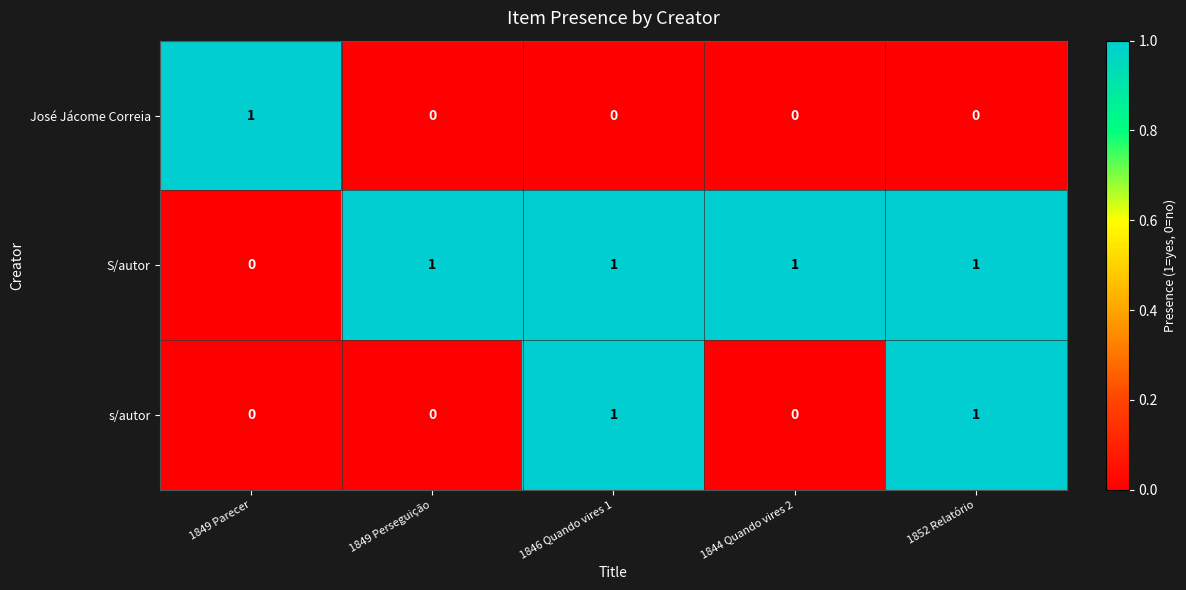

Between 1849 Perseguição and 1846 Quando vires 1, which series saw the biggest shift?

s/autor